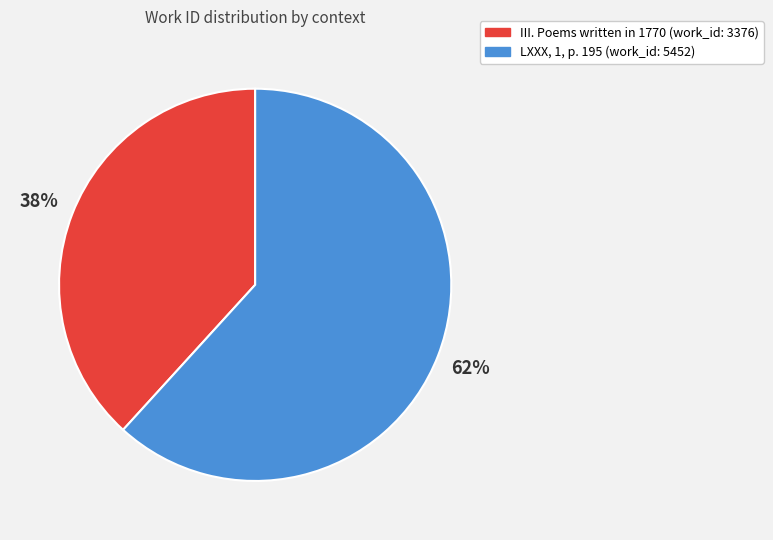

Do III. Poems written in 1770 and LXXX, 1, p. 195 together represent more than half of the pie?

Yes